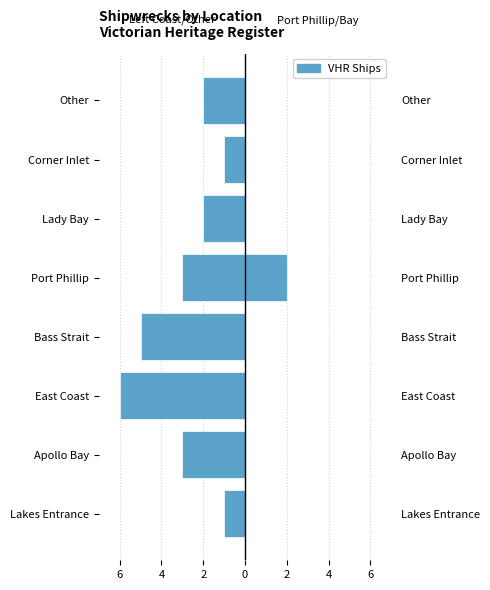

What is the difference between the maximum and minimum values?

5